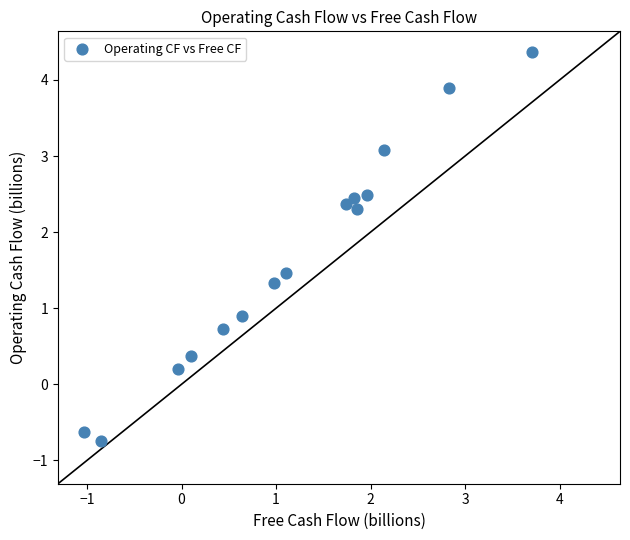

What is the range of X values (max minus min)?

4.7